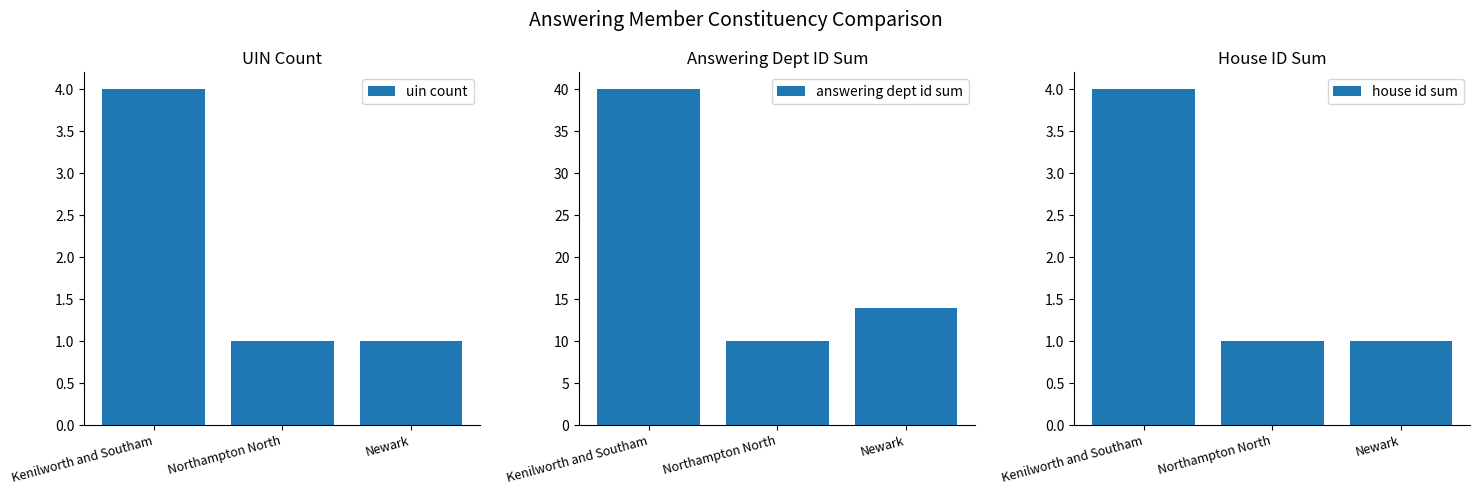

How many values in the answering dept id sum series are below 14?

1